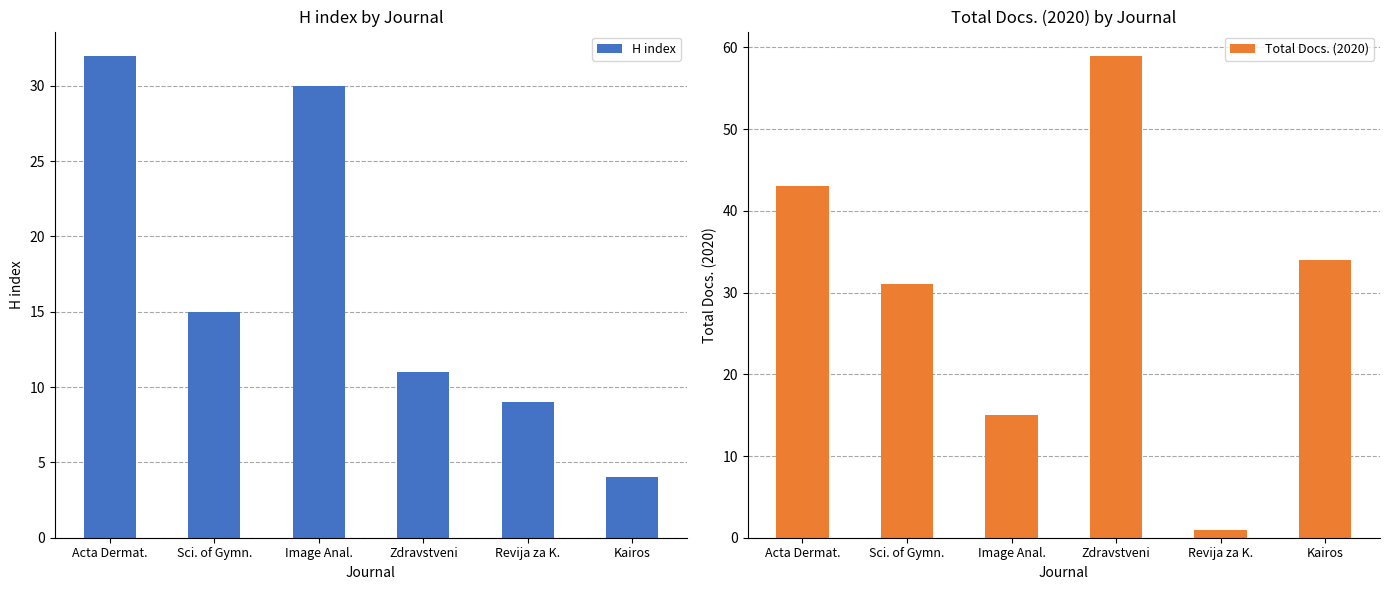

What is the difference between the maximum and minimum values in the Total Docs. (2020) series?

58